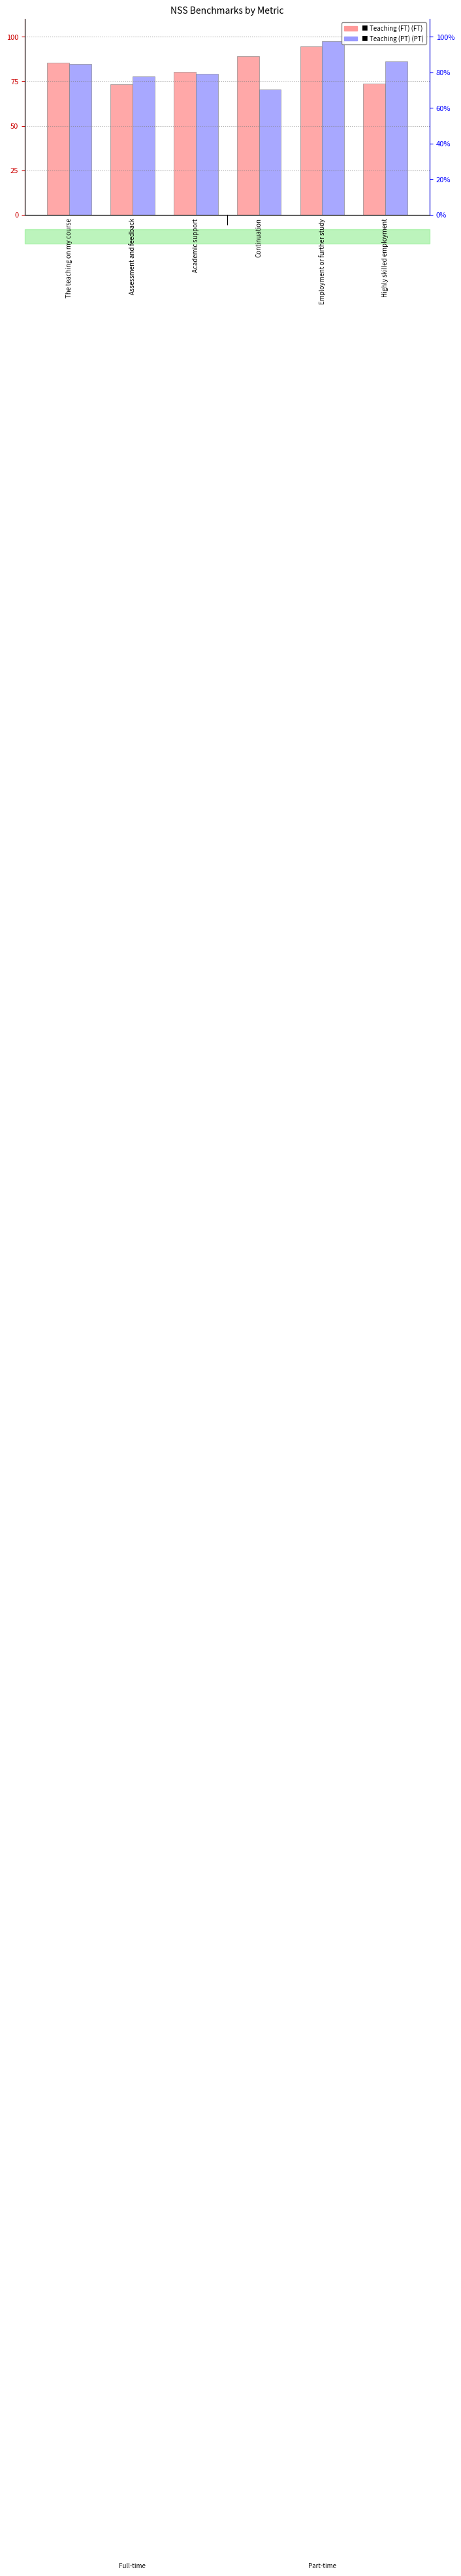

What position from the left is The teaching on my course?

1